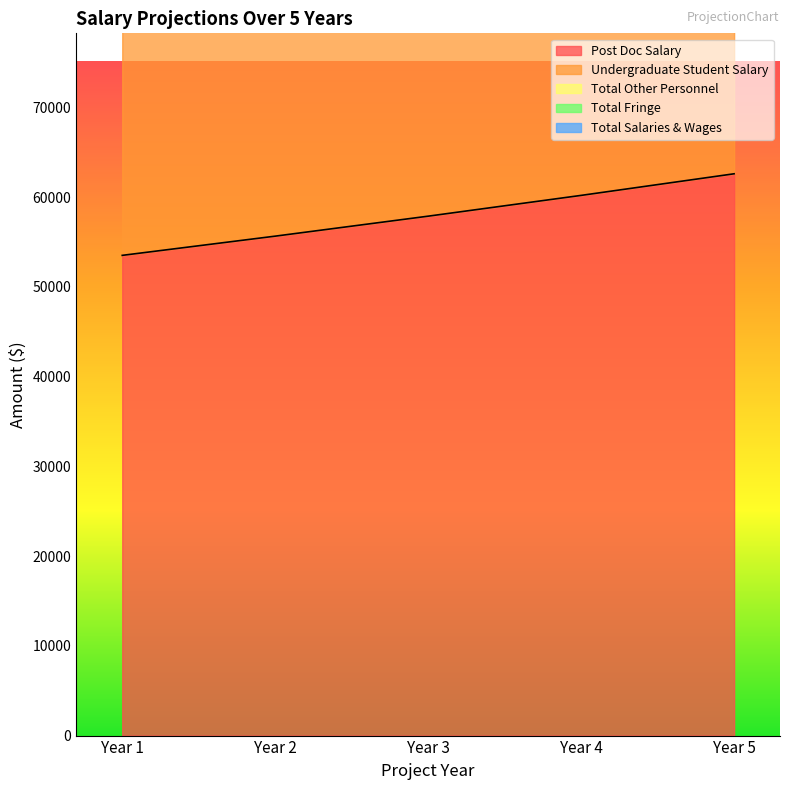

Which series has the largest total across all categories?

Post Doc Salary